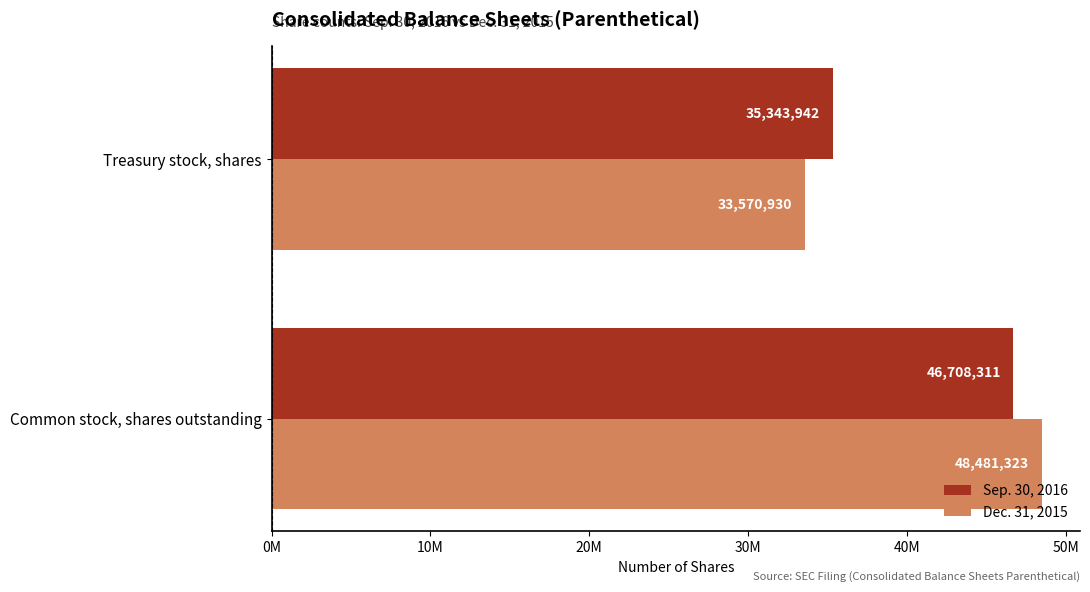

At which category is the sum across all series the highest?

Common stock, shares outstanding